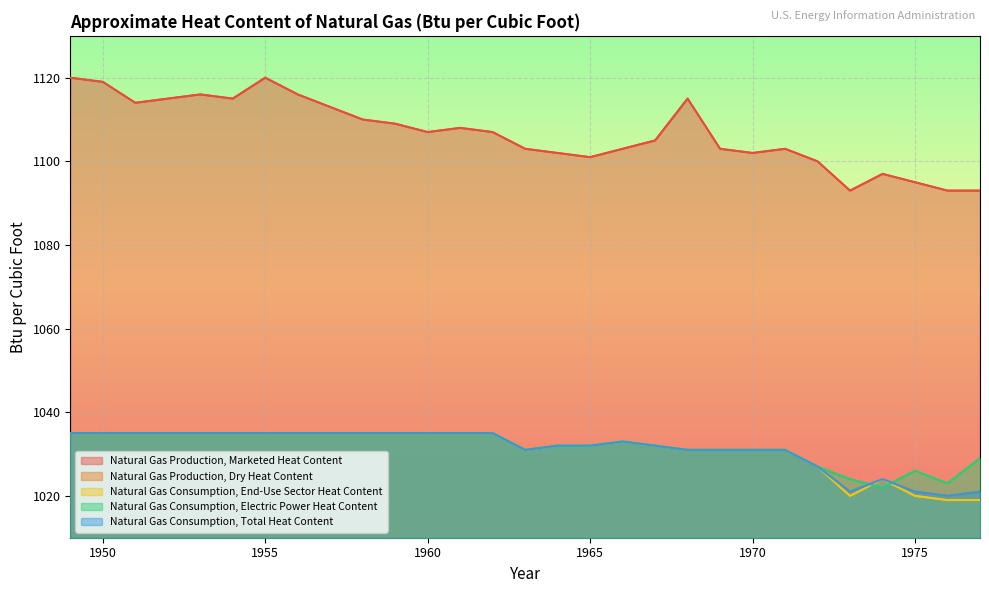

What are all the series names shown in the legend?

Natural Gas Production, Marketed Heat Content, Natural Gas Production, Dry Heat Content, Natural Gas Consumption, End-Use Sector Heat Content, Natural Gas Consumption, Electric Power Heat Content, Natural Gas Consumption, Total Heat Content